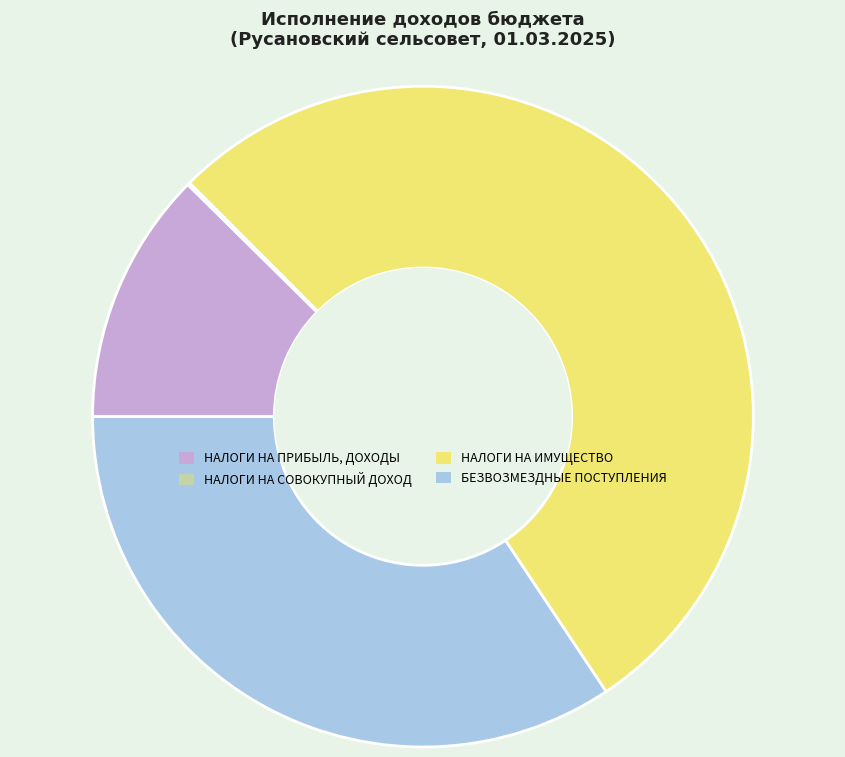

Which category has the biggest portion of the pie?

НАЛОГИ НА ИМУЩЕСТВО